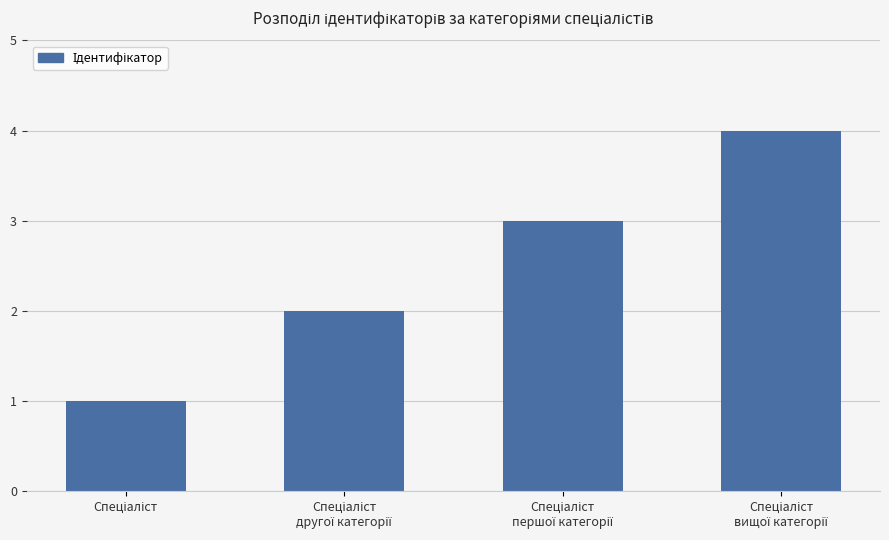

What is the sum of all values?

10